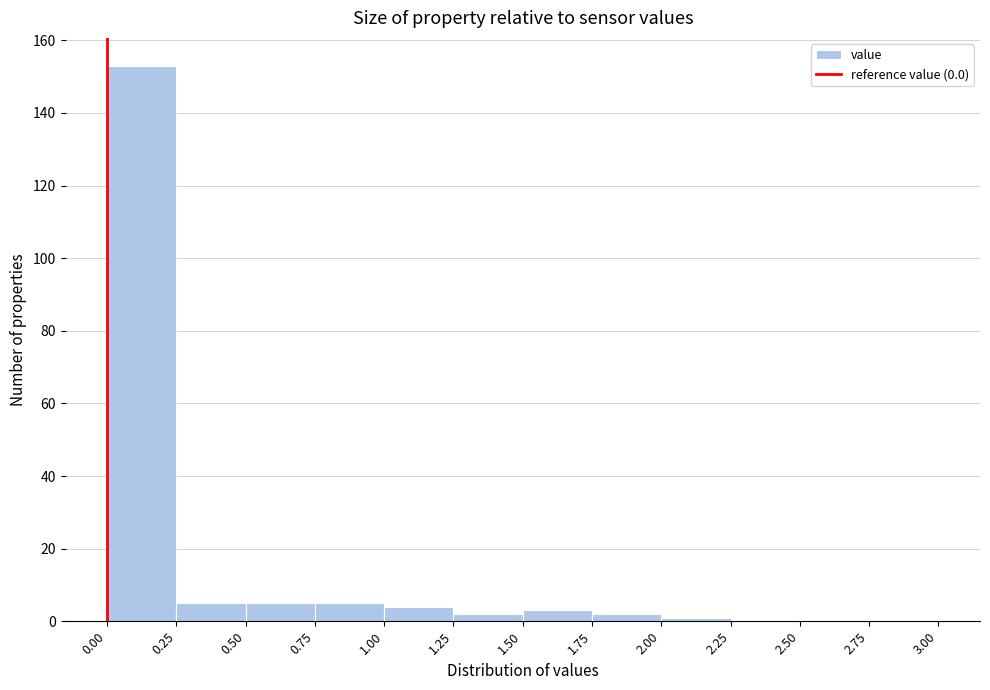

What is the height of the bar covering 1.75 to 2.00 on the x-axis? The values are not printed on the chart, so give them approximately, as read against the axis.

2